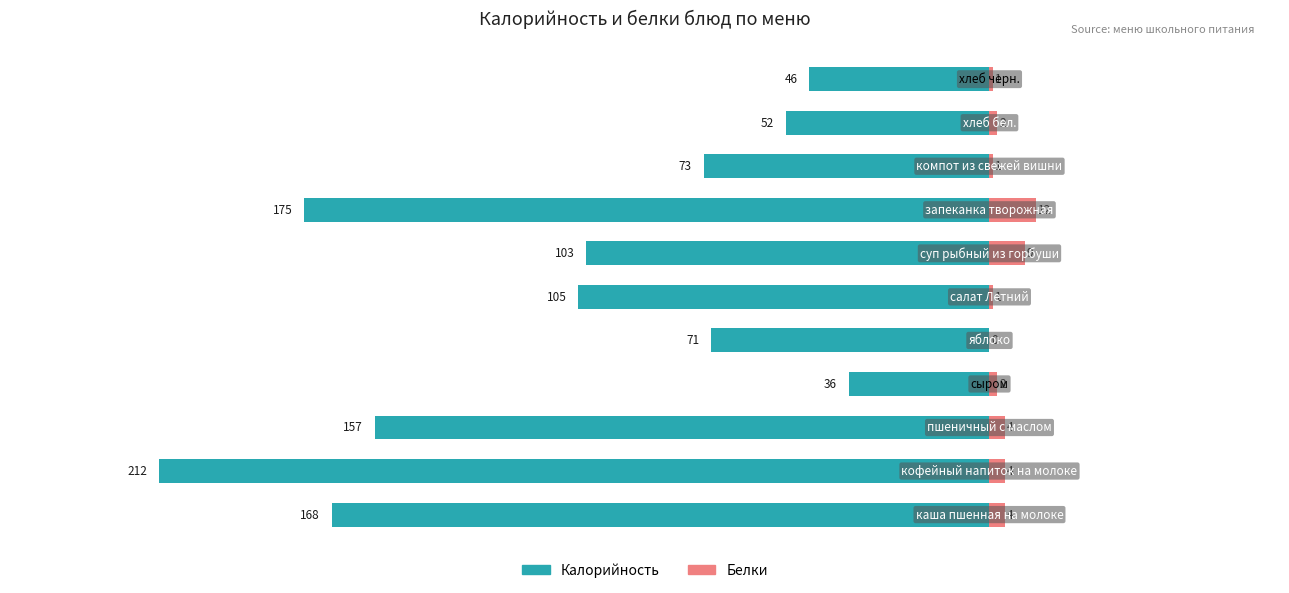

What is the smallest value displayed?

-212